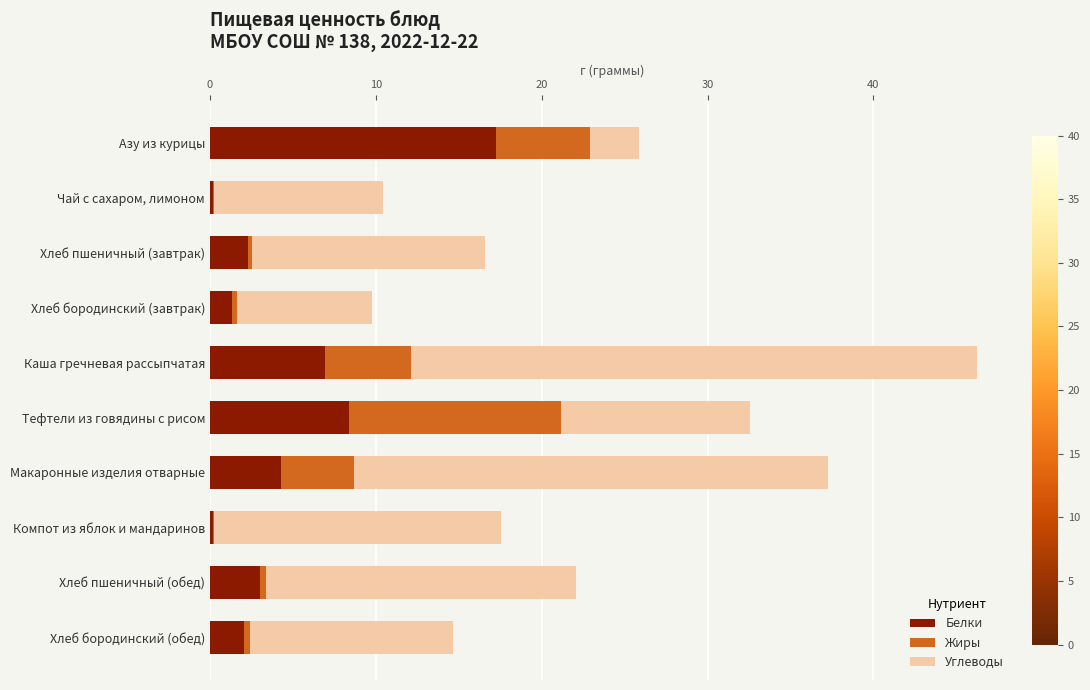

Read the Белки value at Макаронные изделия отварные.

4.3